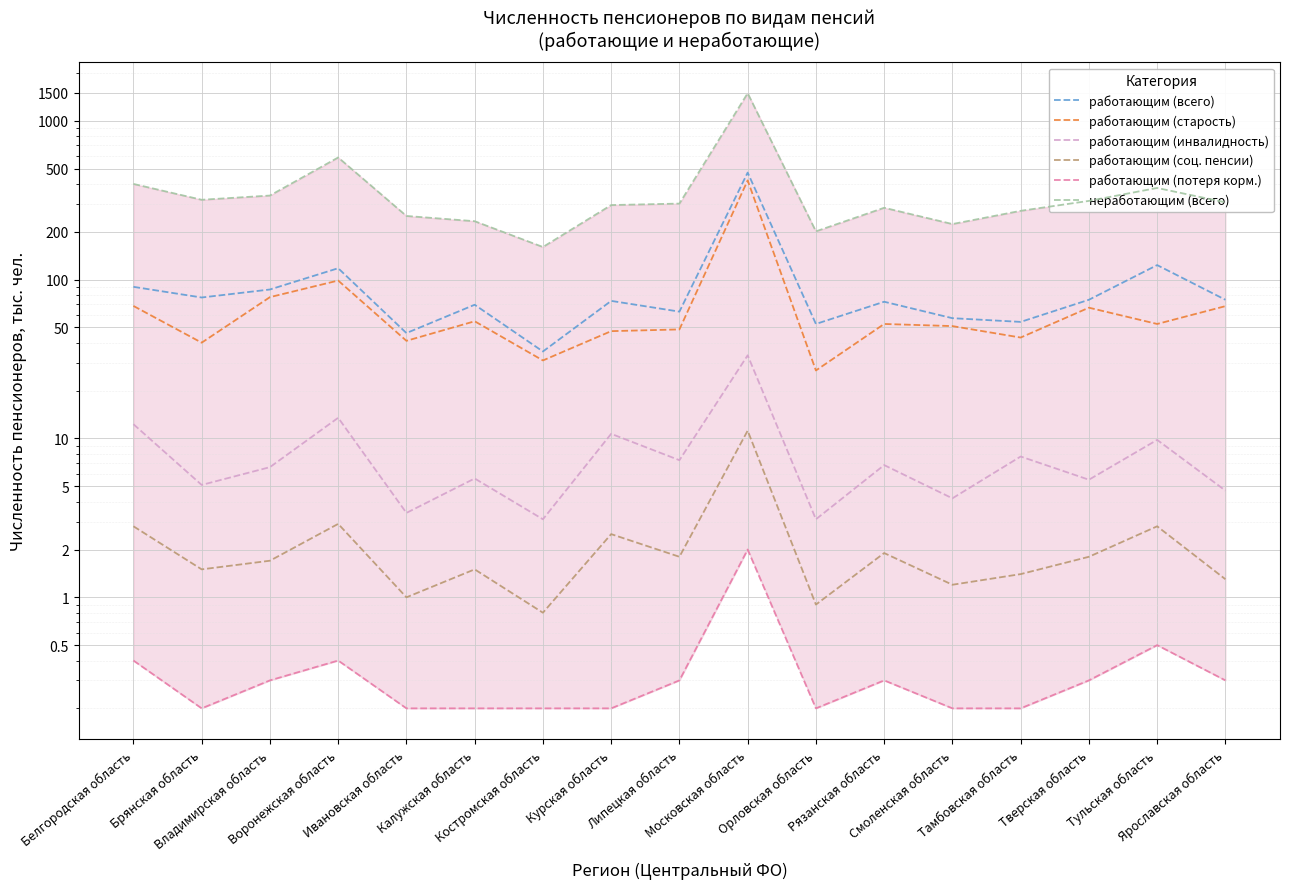

What is the total value across all series at Воронежская область?

821.2